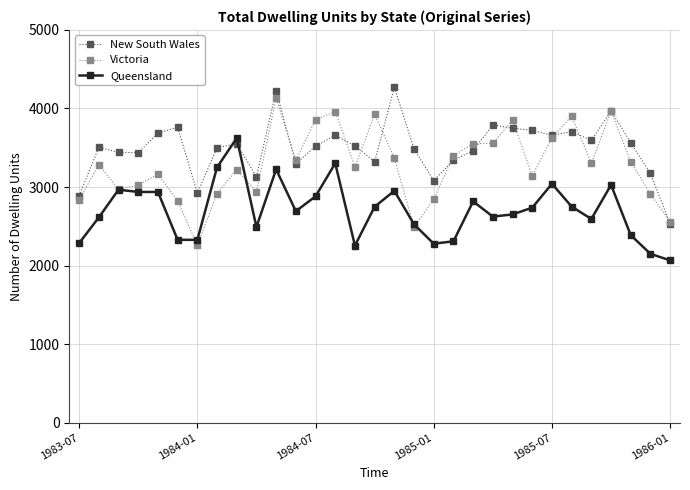

True or false: New South Wales has more than 1 points higher than both neighbors.

True